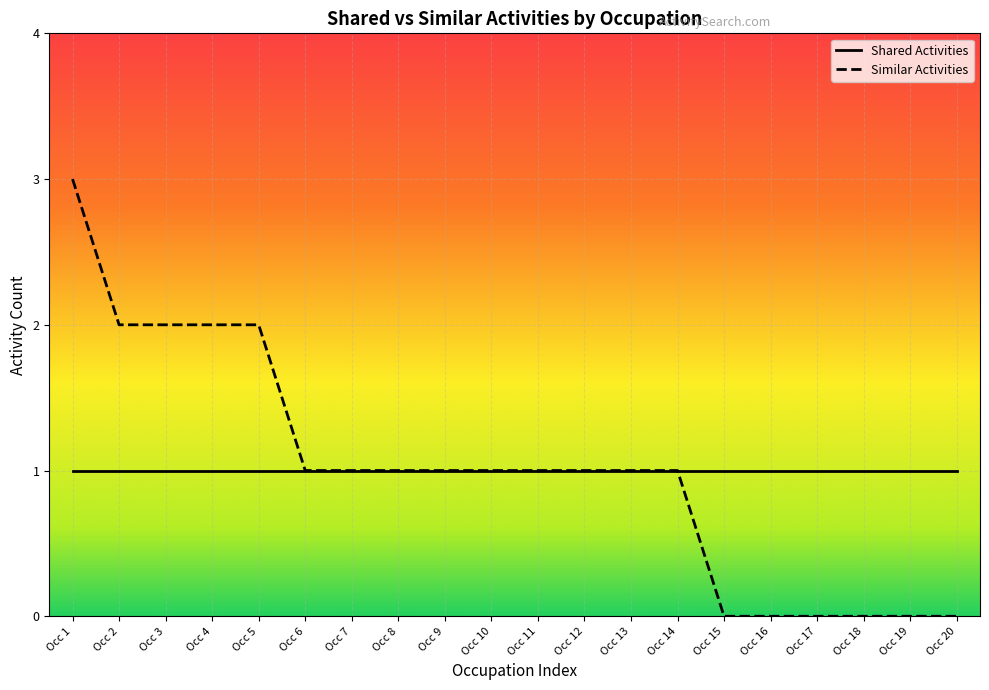

Rank the series at Occ 4 from lowest to highest value.

Shared Activities, Similar Activities